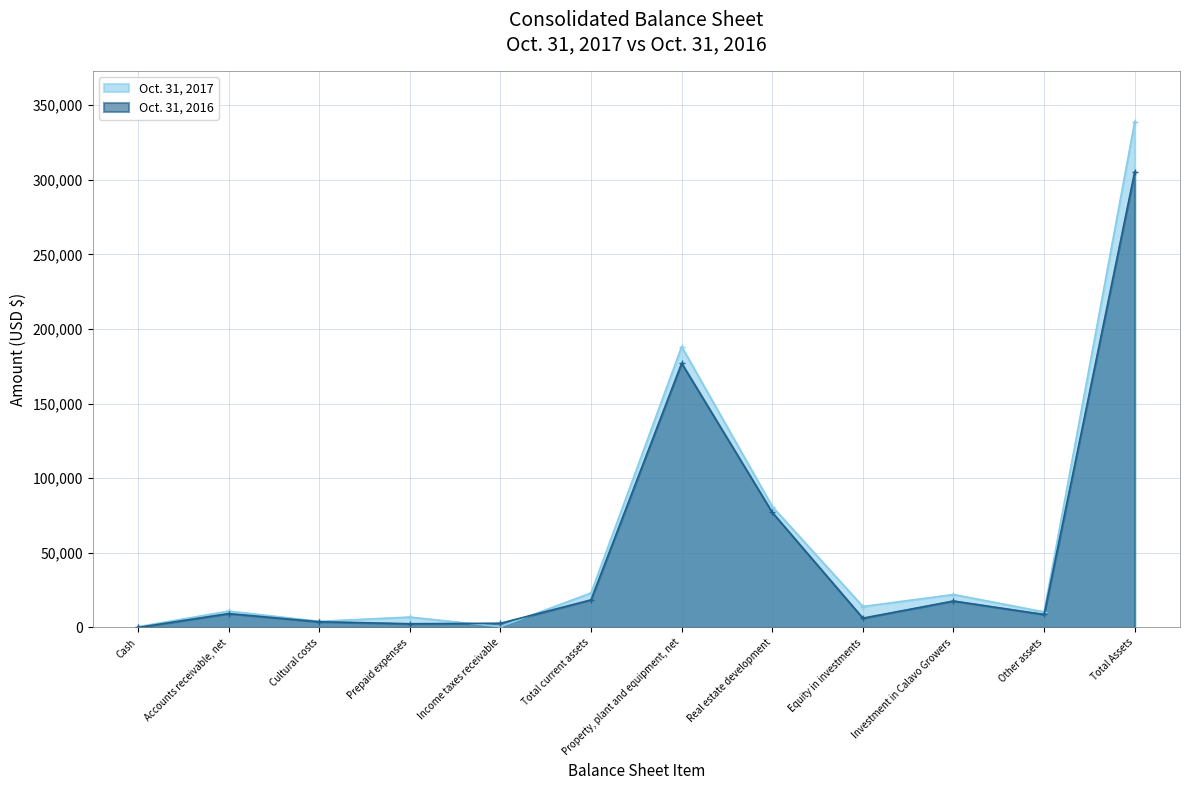

True or false: Oct. 31, 2016 has a value of 6254 at Equity in investments.

True